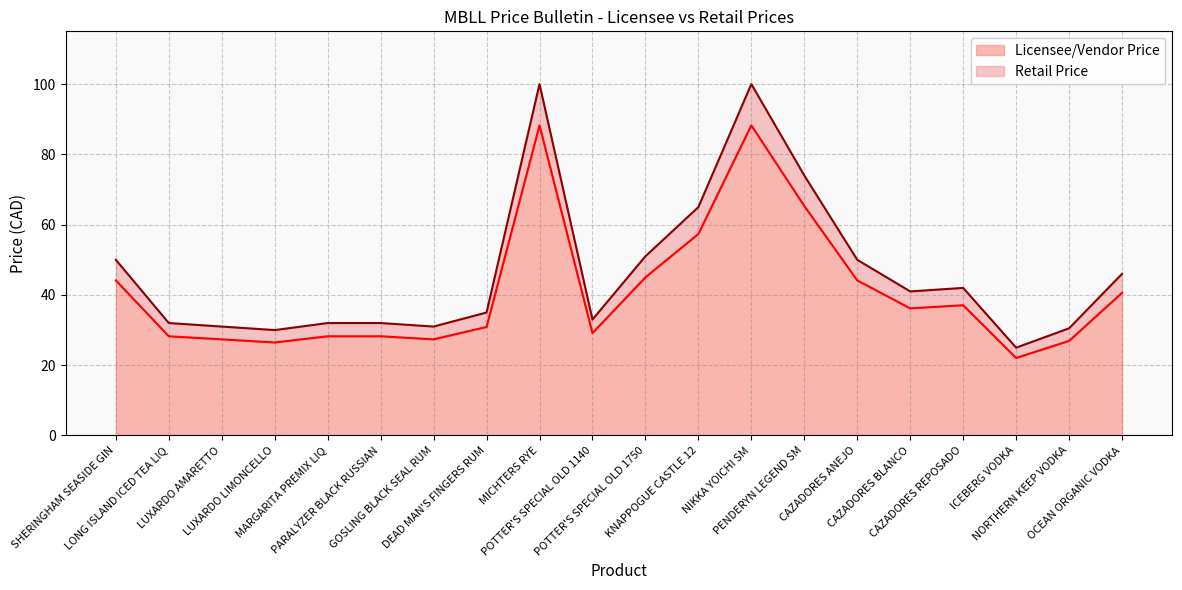

Count the number of data series in this chart.

2